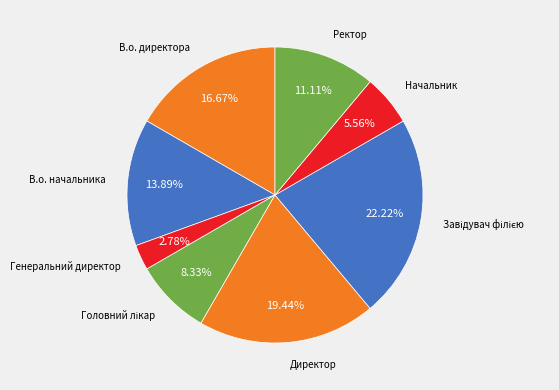

How many slices are in this pie chart?

8